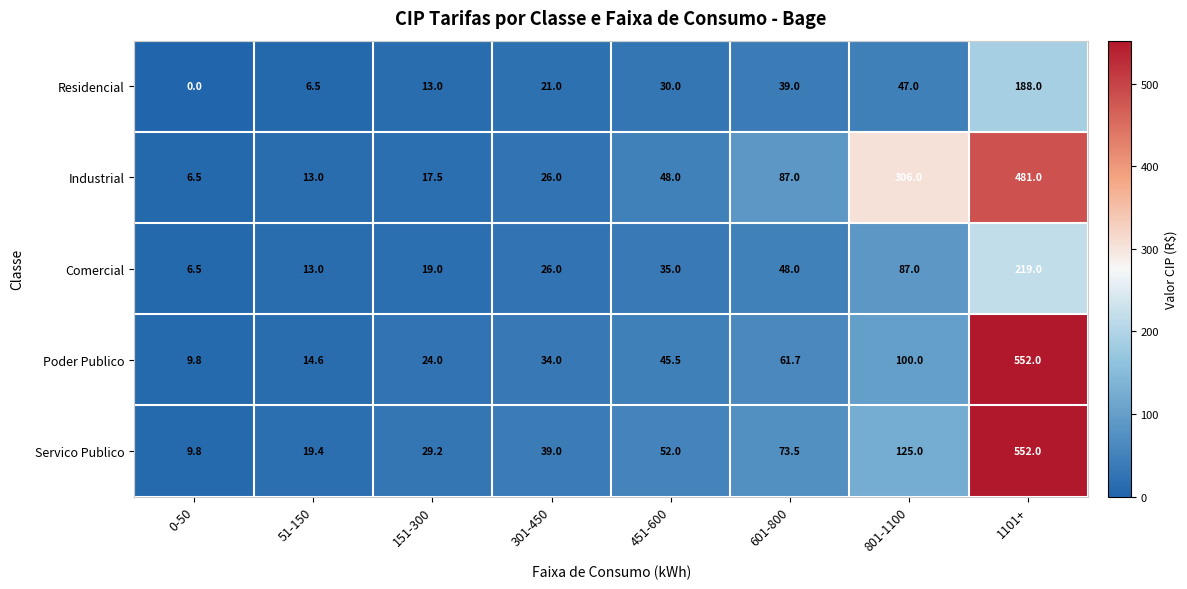

What is the difference between the Comercial values at 301-450 and 151-300?

7.0